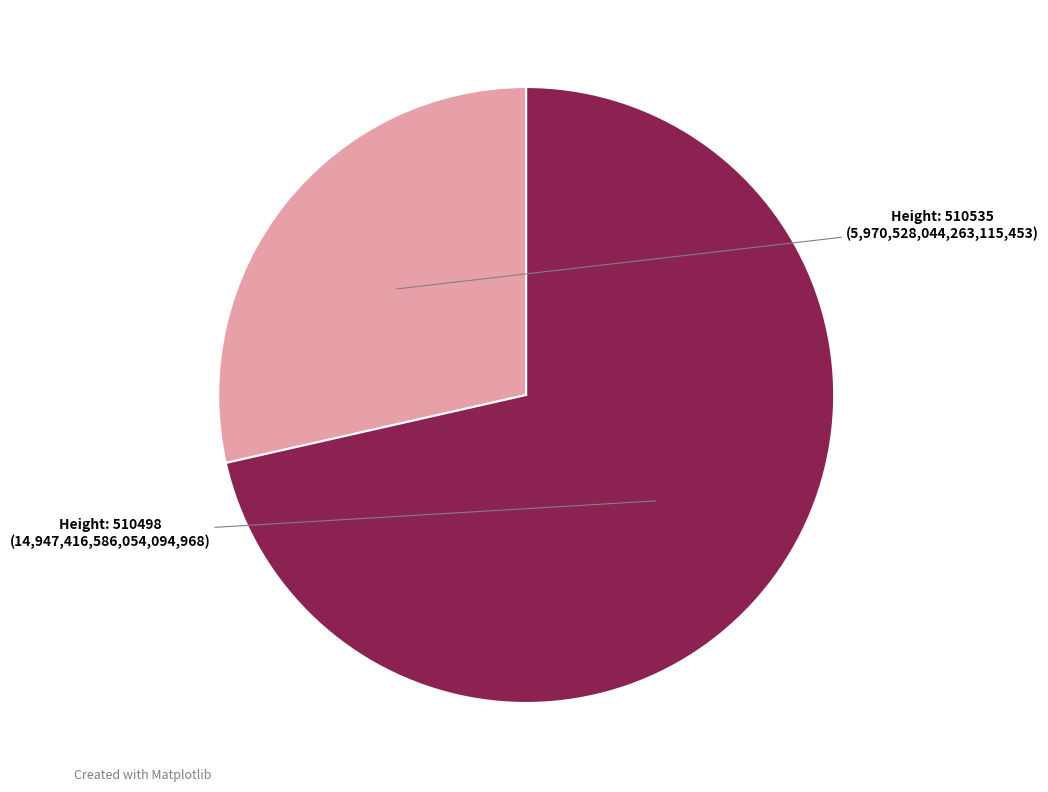

Does any single category account for the majority?

Yes